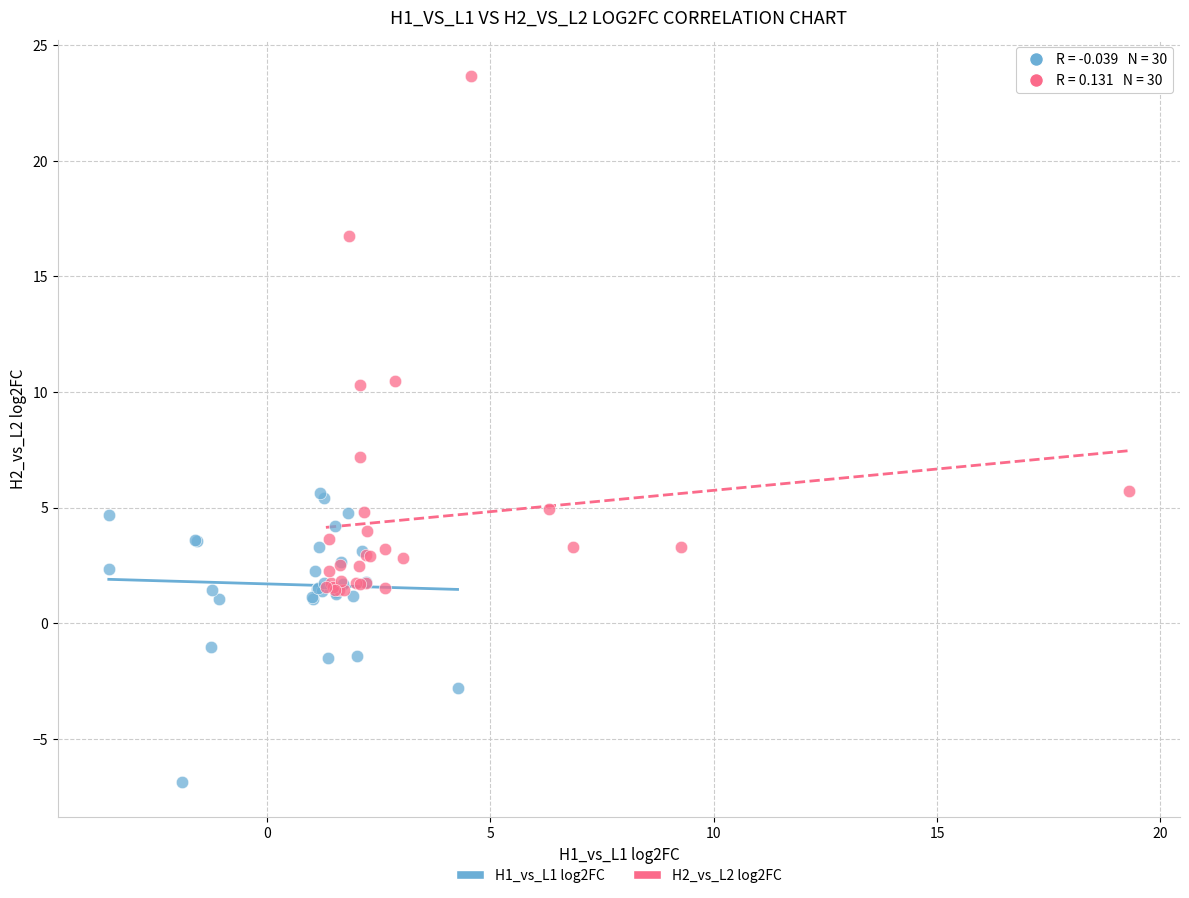

Which series contains the highest Y value?

H2_vs_L2 log2FC